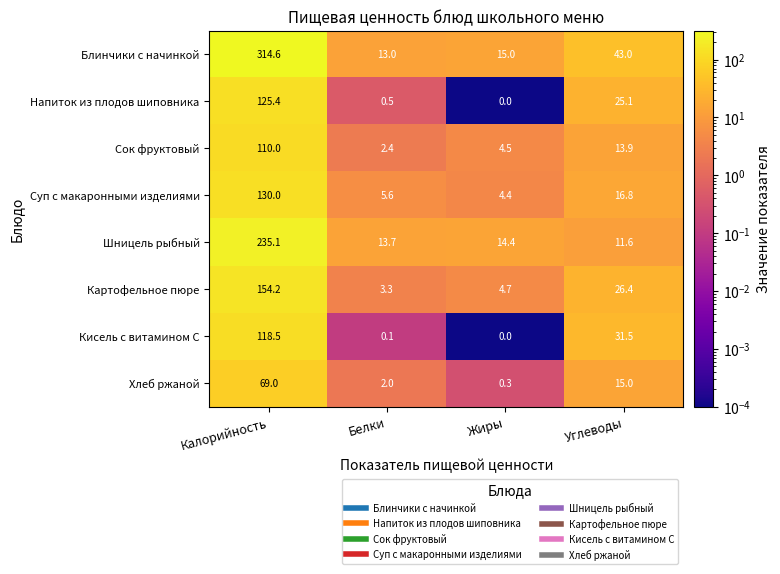

At which category is the sum across all series the highest?

Калорийность